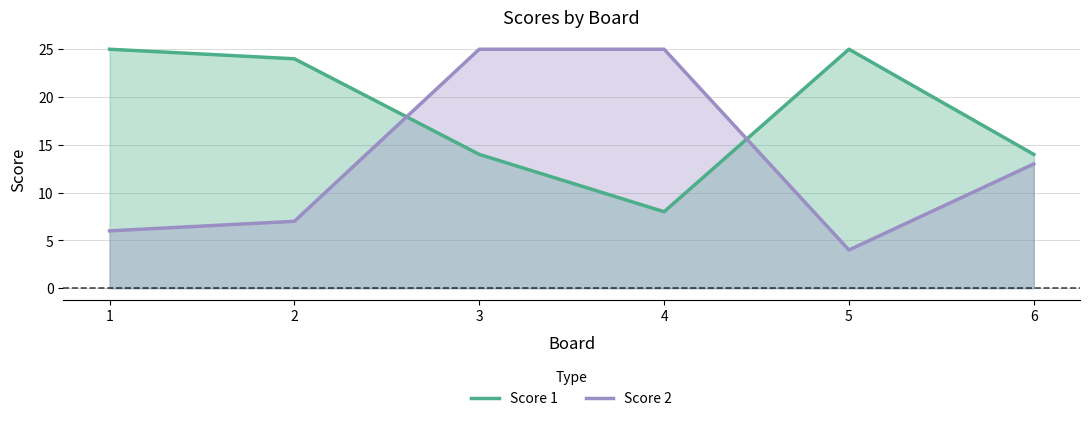

Rank the series by their maximum value, from lowest to highest.

Score 1, Score 2